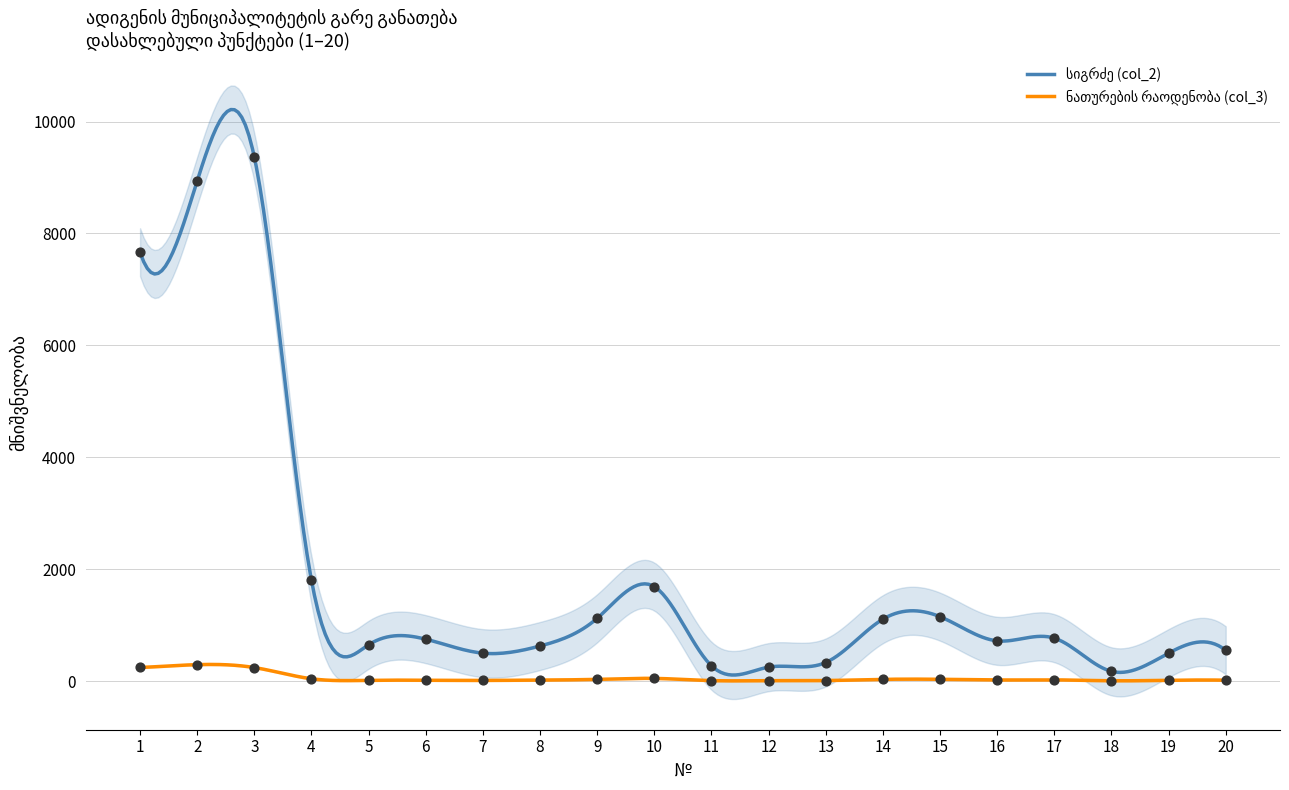

Which series reaches the maximum Y coordinate?

სიგრძე (col_2)